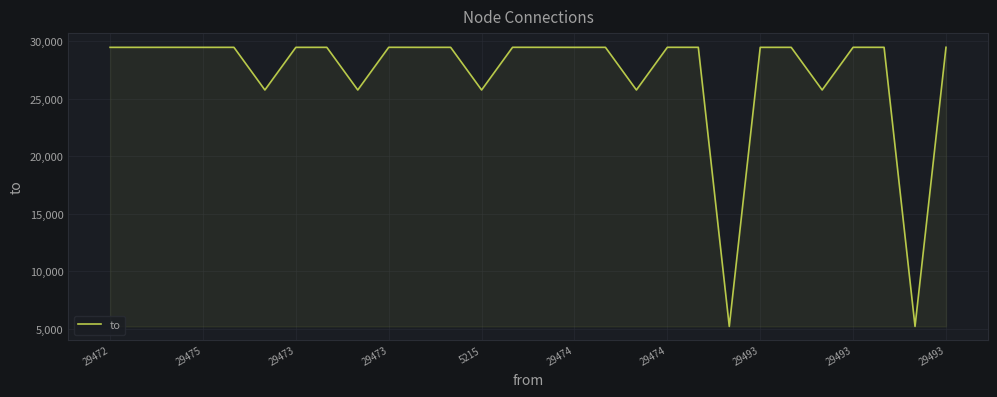

Does the chart display data point markers on the line(s)?

No